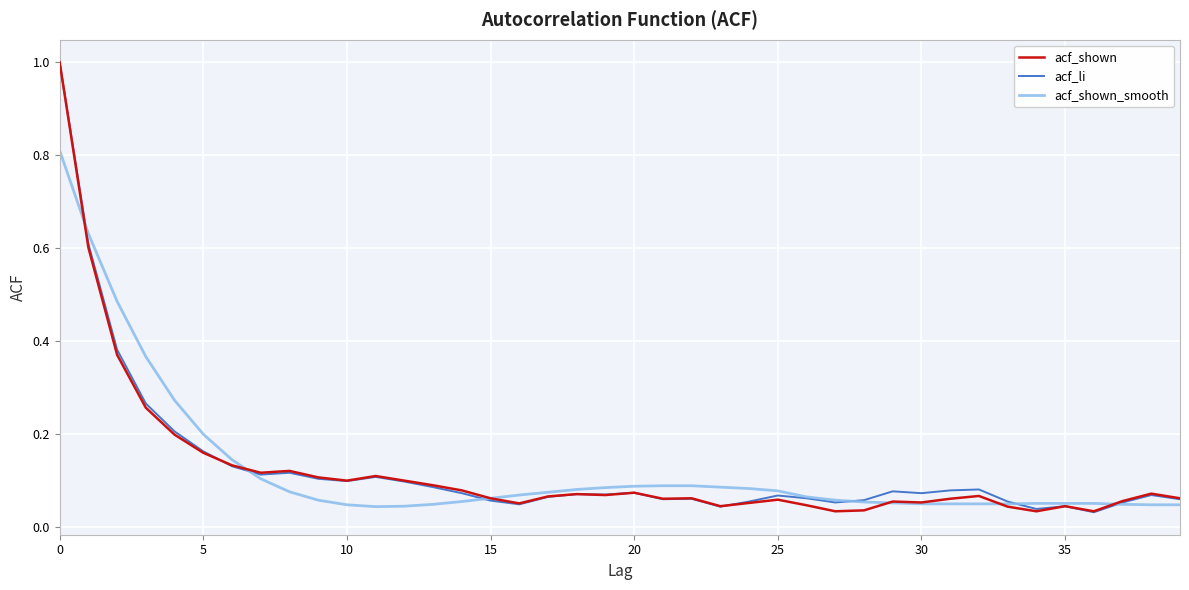

Does the chart display data point markers on the line(s)?

No